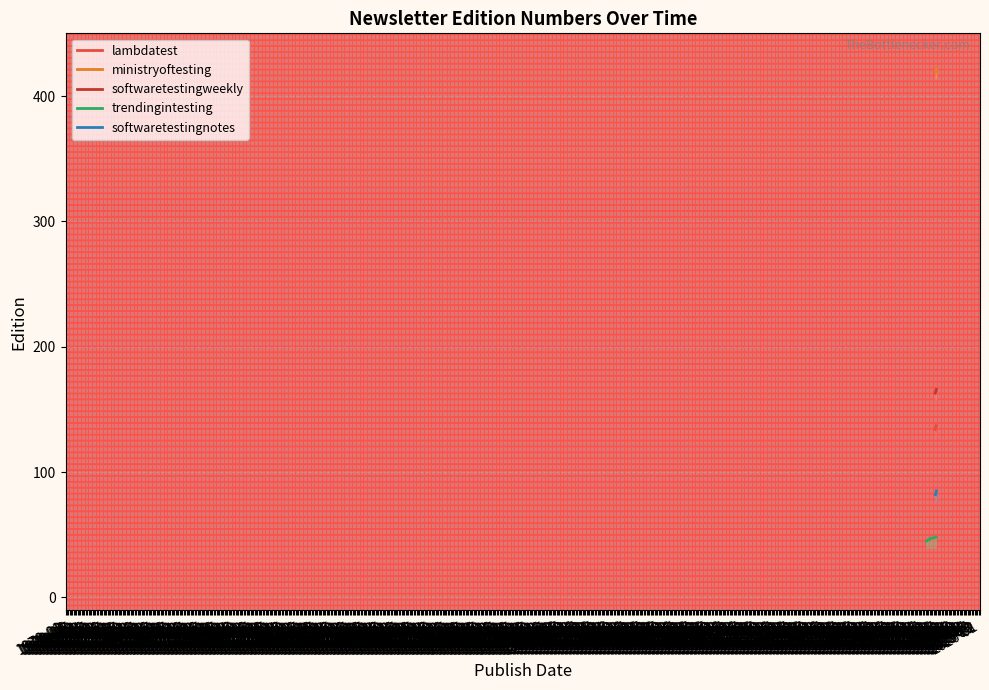

What is the average value of the trendingintesting series?

46